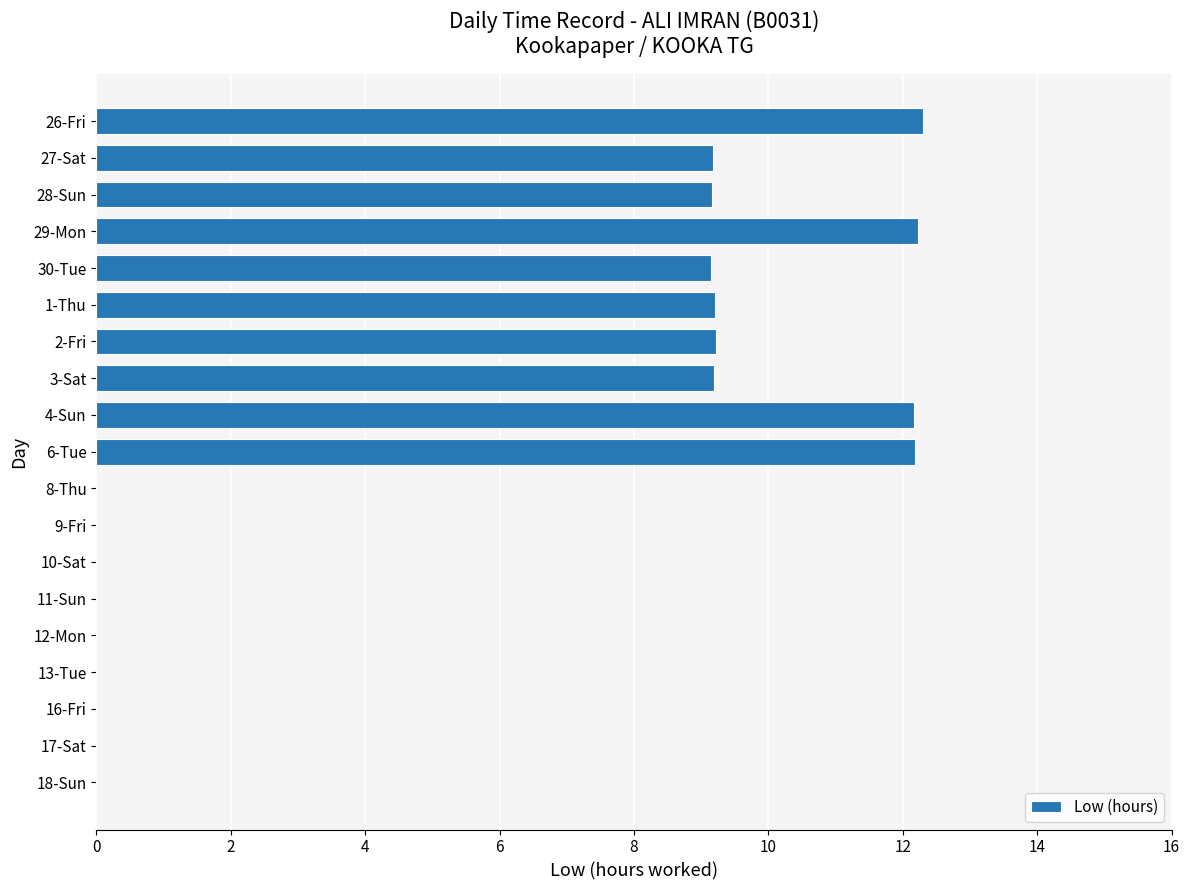

What is the change in value from 29-Mon to 2-Fri?

-3.0